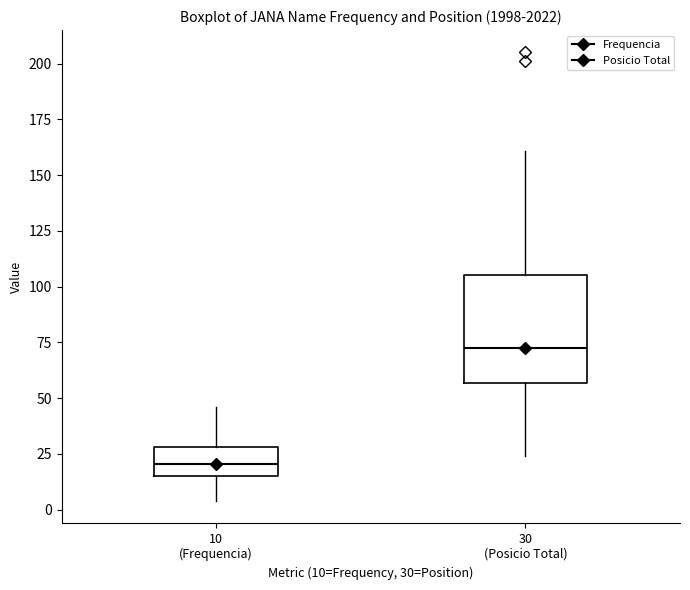

Reading left to right, read every box against the y-axis: the position of its median line, the range the box covers, and the ends of its whiskers. The values are not printed on the chart, so give them approximately, as read against the axis.

10 (Frequencia): median 20, box 15 to 30, whiskers 5 to 45
30 (Posicio Total): median 75, box 55 to 105, whiskers 25 to 160